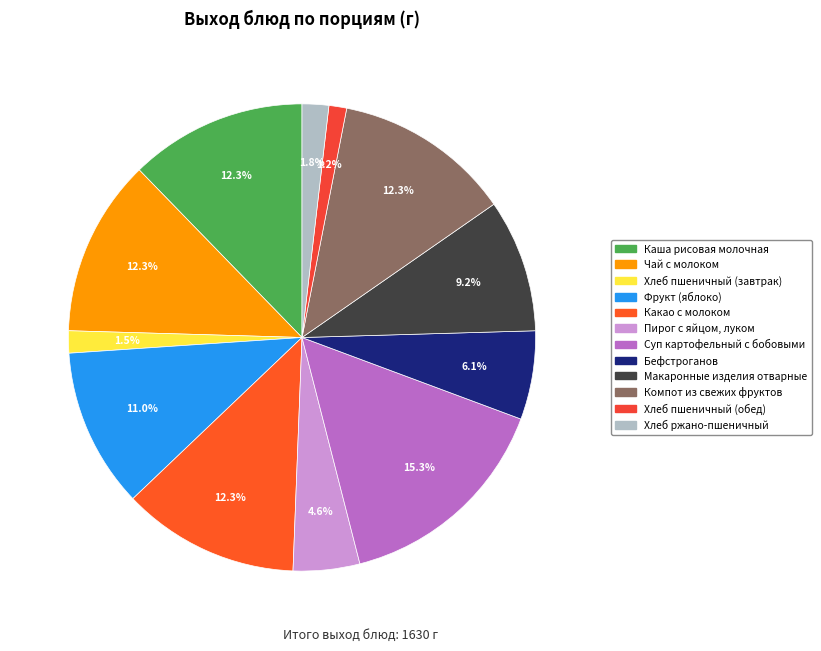

Is Хлеб ржано-пшеничный the majority of the pie?

No